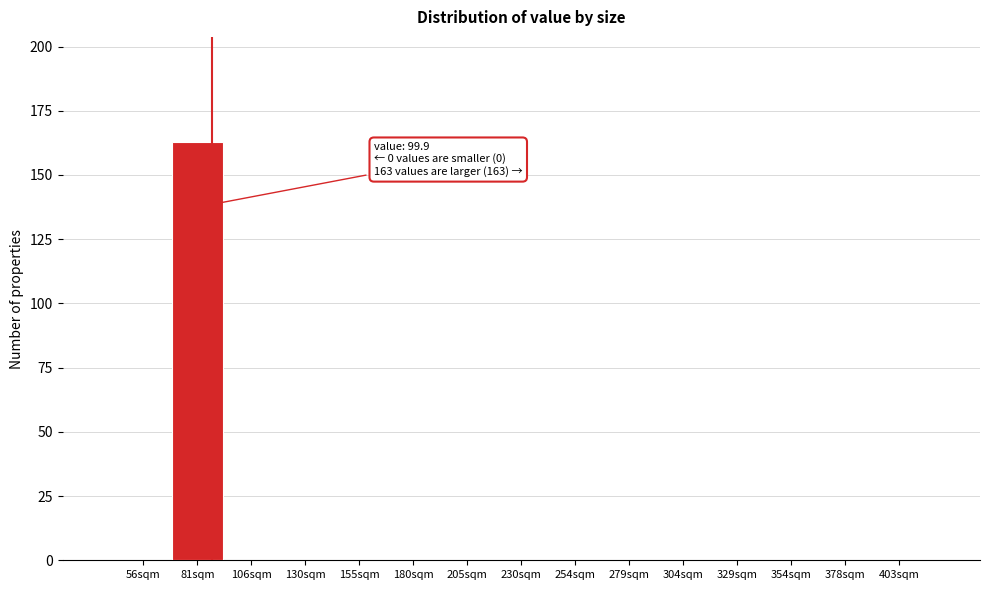

Reading left to right, list all the values displayed in this chart.

56sqm=0	81sqm=163	106sqm=0	130sqm=0	155sqm=0	180sqm=0	205sqm=0	230sqm=0	254sqm=0	279sqm=0	304sqm=0	329sqm=0	354sqm=0	378sqm=0	403sqm=0